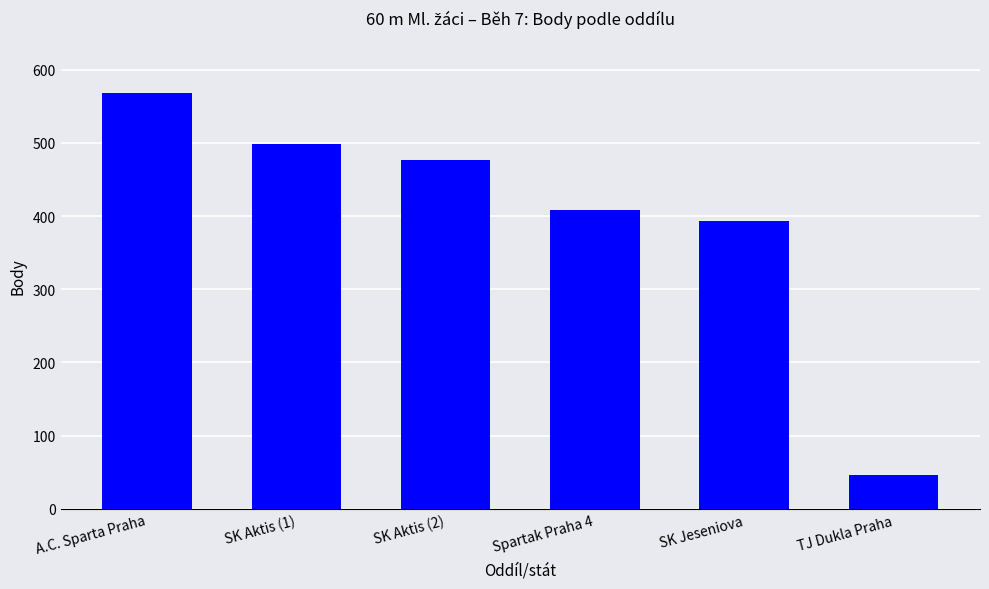

What is the difference between the values at SK Aktis (1) and A.C. Sparta Praha?

70